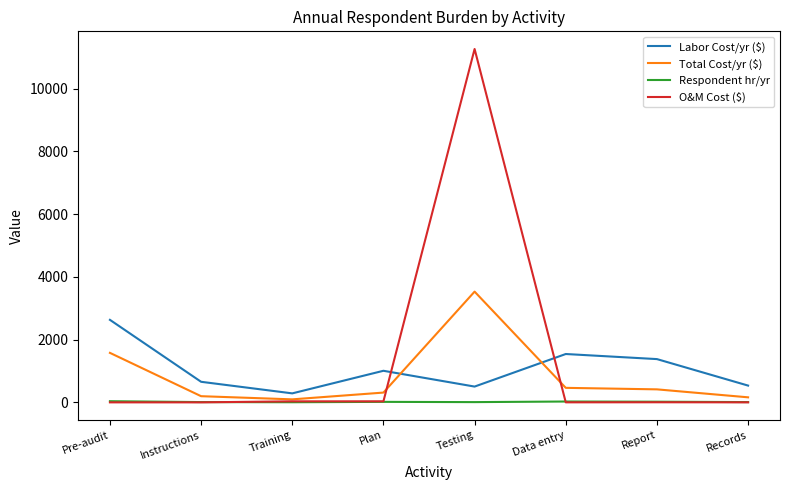

Which series has the largest total across all categories?

O&M Cost ($)